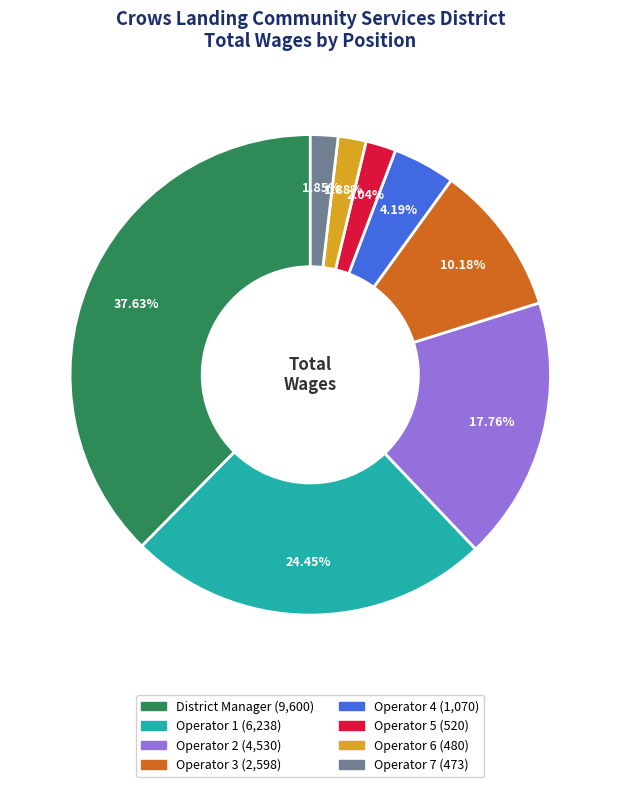

Is there any slice that represents more than half of the pie?

No